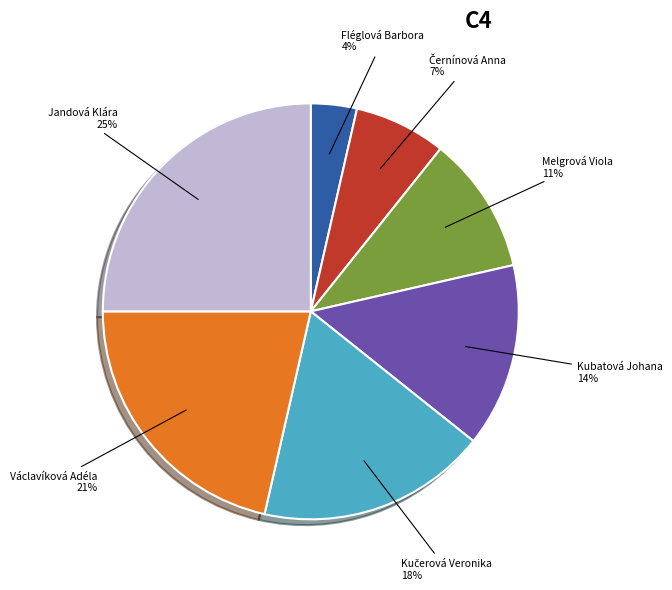

Is it true that Jandová Klára is 25% of the pie?

True